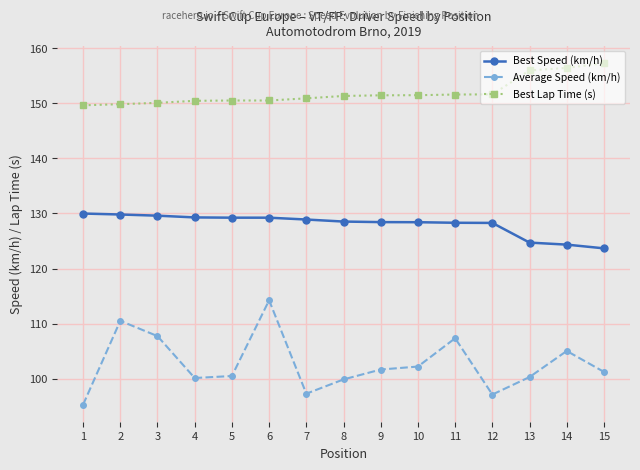

Between 2 and 5, which series saw the biggest shift?

Average Speed (km/h)